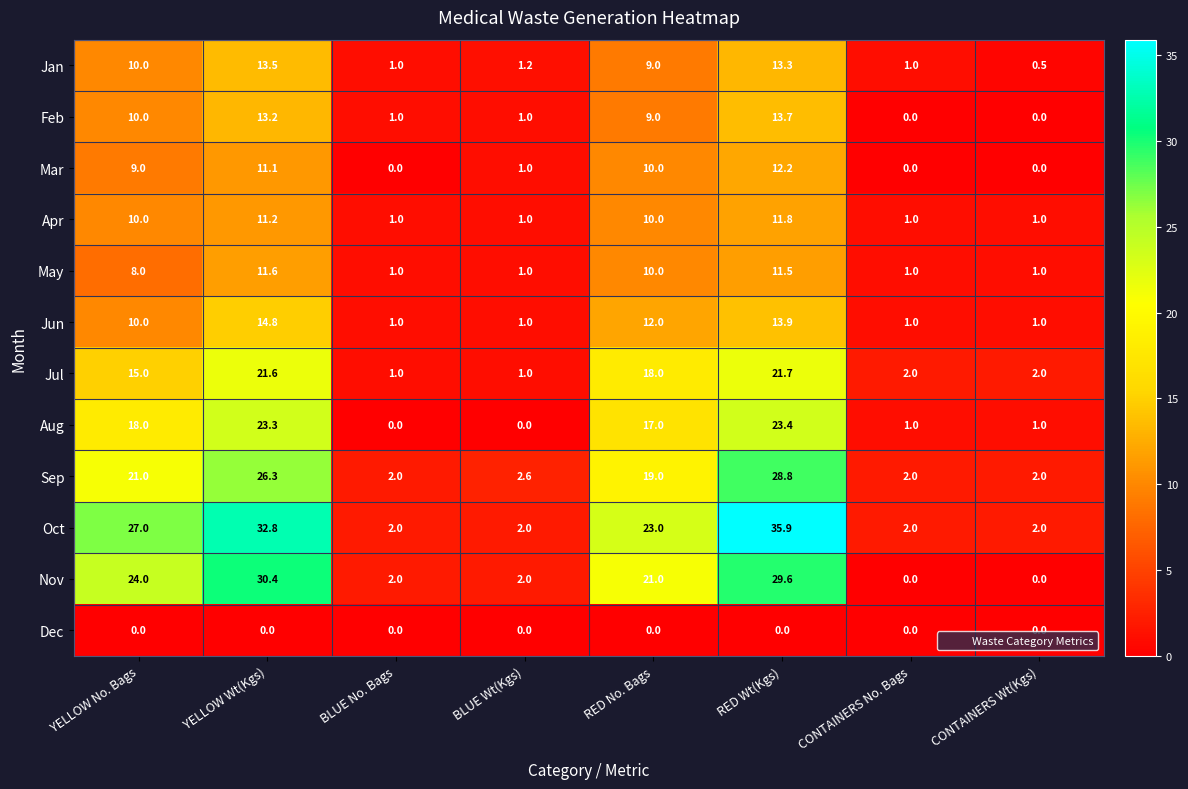

What is the difference between the Jan values at YELLOW Wt(Kgs) and CONTAINERS No. Bags?

12.5